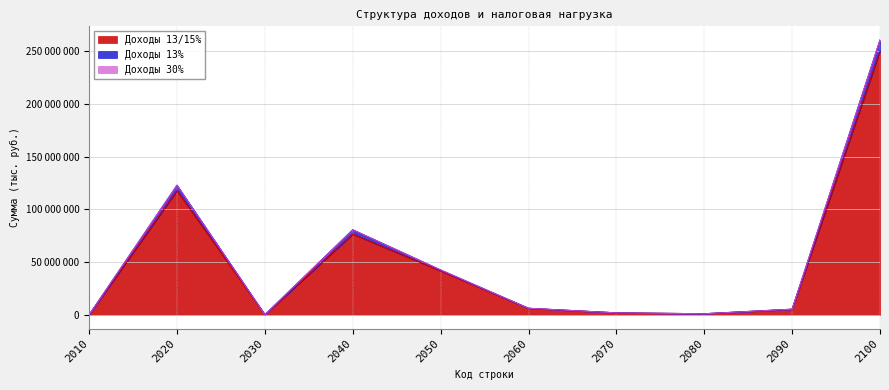

What is the maximum value shown in the chart?

260401573